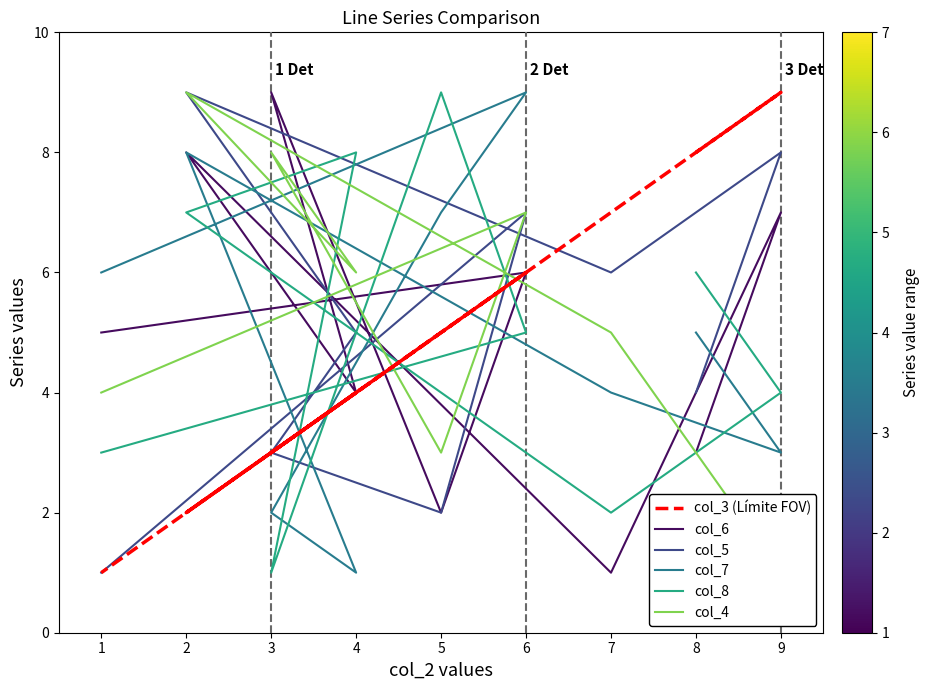

What is the minimum value for col_8?

1